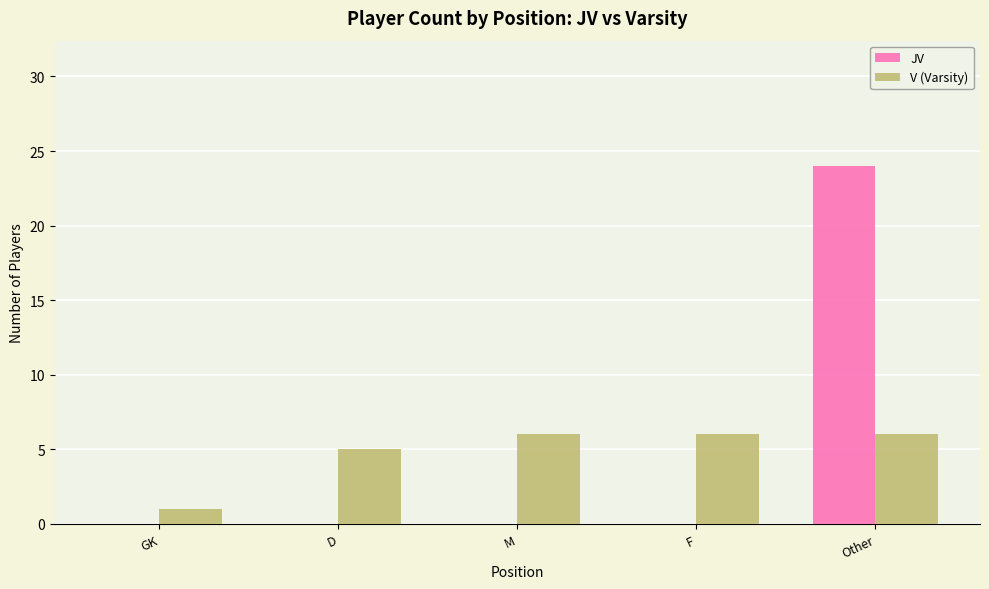

What is the greatest value displayed?

24